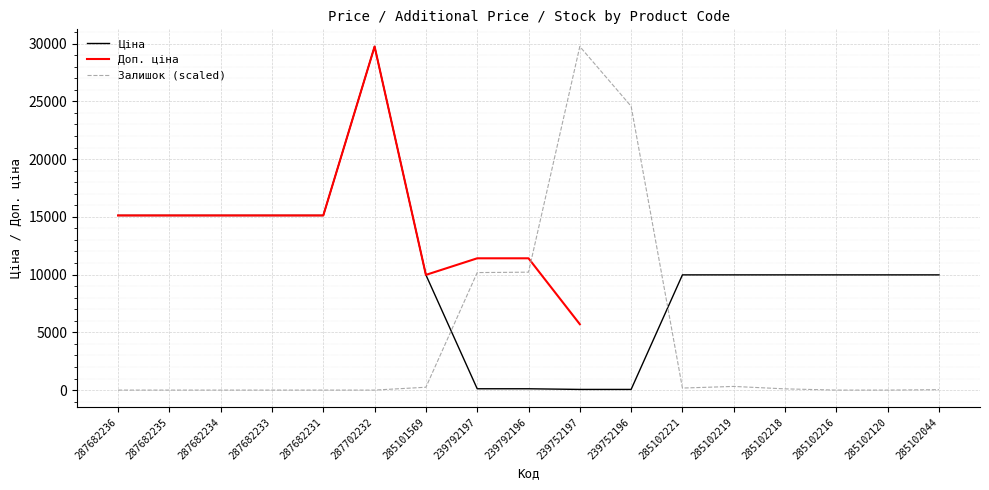

At which label does Залишок reach its minimum?

287682236